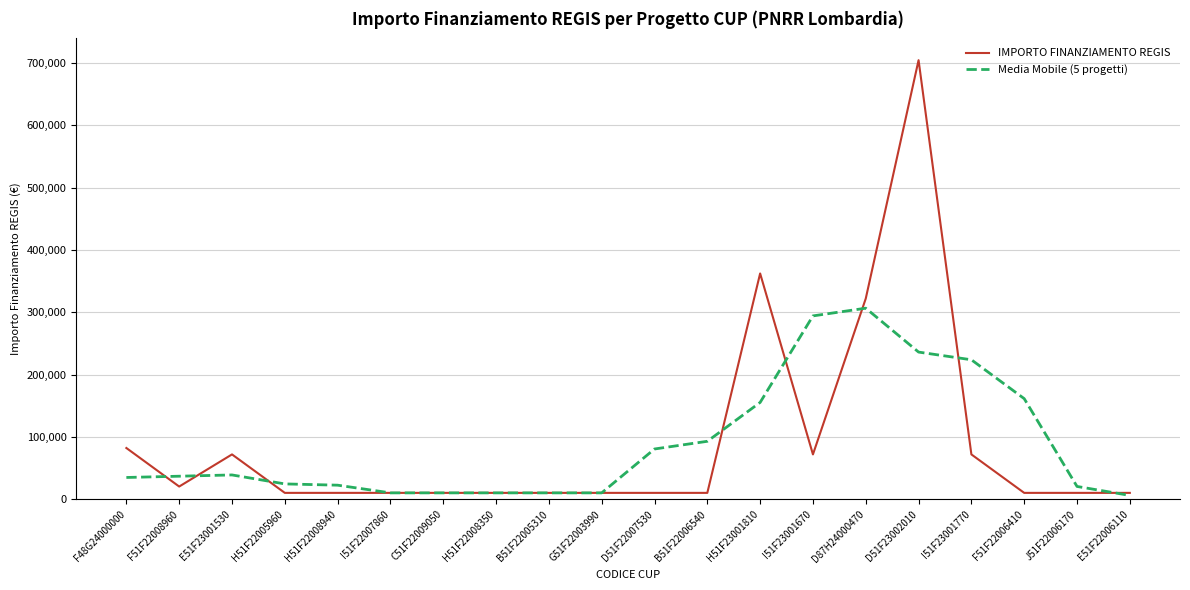

Count the number of data series in this chart.

2